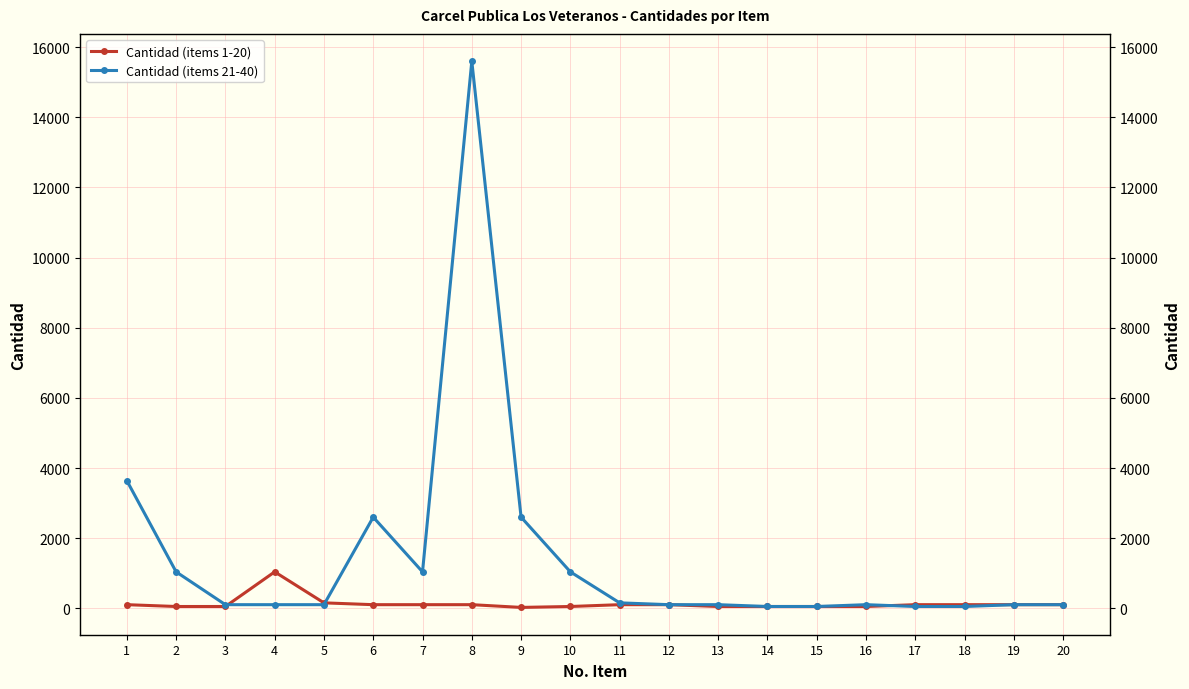

Which series has the largest total across all categories?

Cantidad (items 21-40)